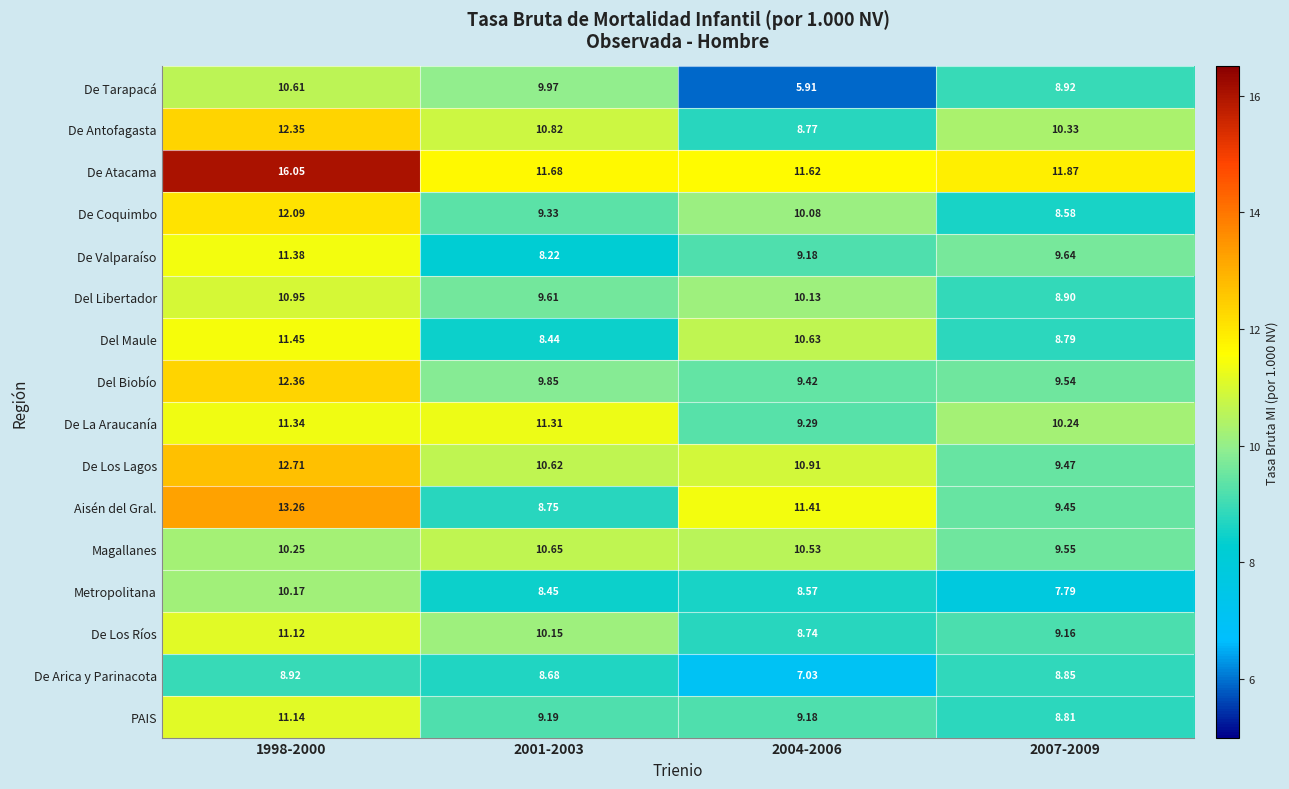

What is the minimum value shown in the chart?

5.9